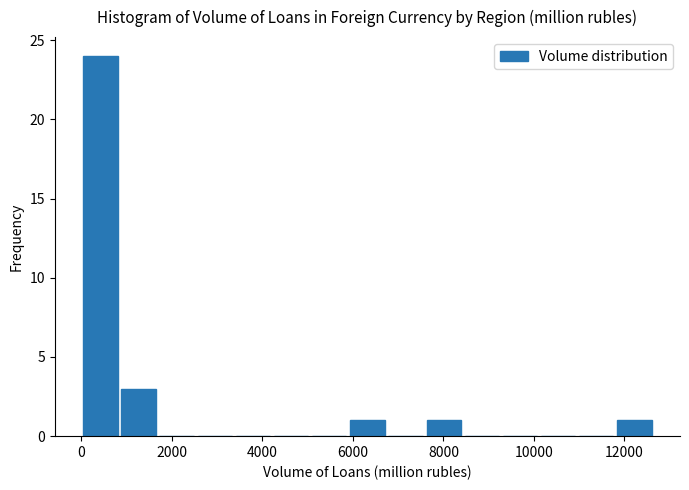

Reading left to right, transcribe this chart: for each bar, give the range it covers on the x-axis and its height. Neither the bar edges nor the heights are printed on the chart, so give them approximately, as read against the axes.

0 to 800: 24
800 to 1600: 3
1600 to 2600: 0
2600 to 3400: 0
3400 to 4200: 0
4200 to 5000: 0
5000 to 6000: 0
6000 to 6800: 1
6800 to 7600: 0
7600 to 8400: 1
8400 to 9200: 0
9200 to 10200: 0
10200 to 11000: 0
11000 to 11800: 0
11800 to 12600: 1